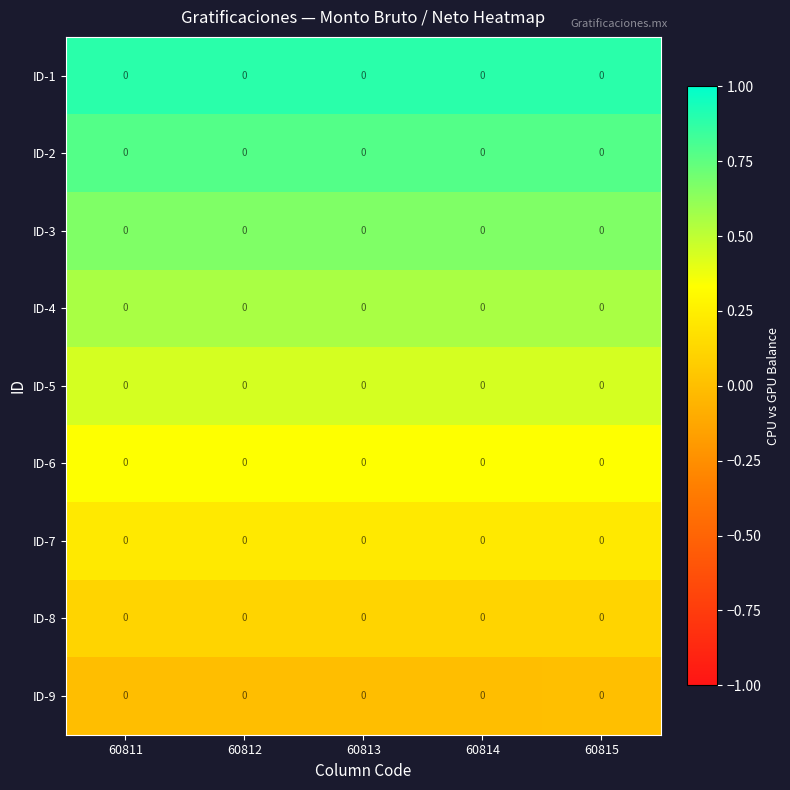

What is the spread (max minus min) of values at 60811?

0.9